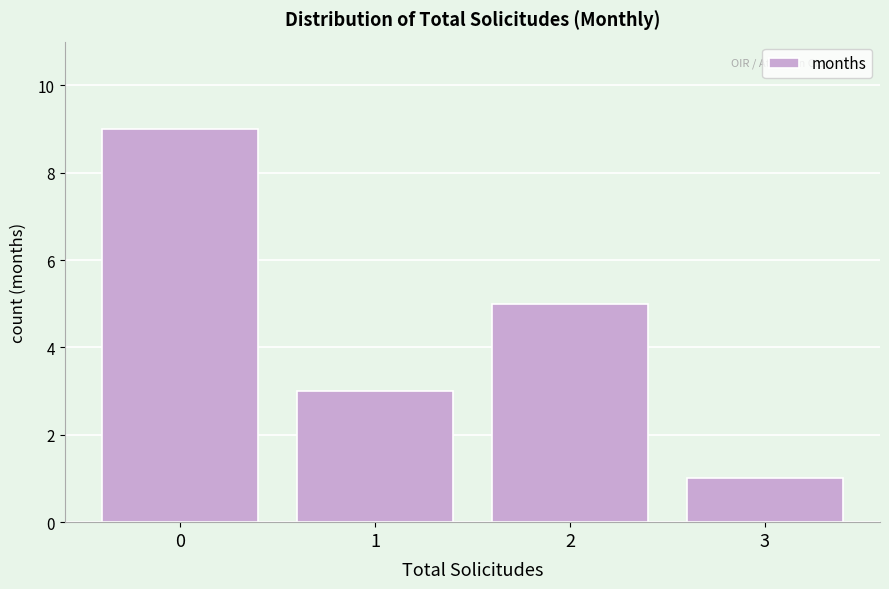

Reading right to left, transcribe all the data shown in this chart.

1	5	3	9